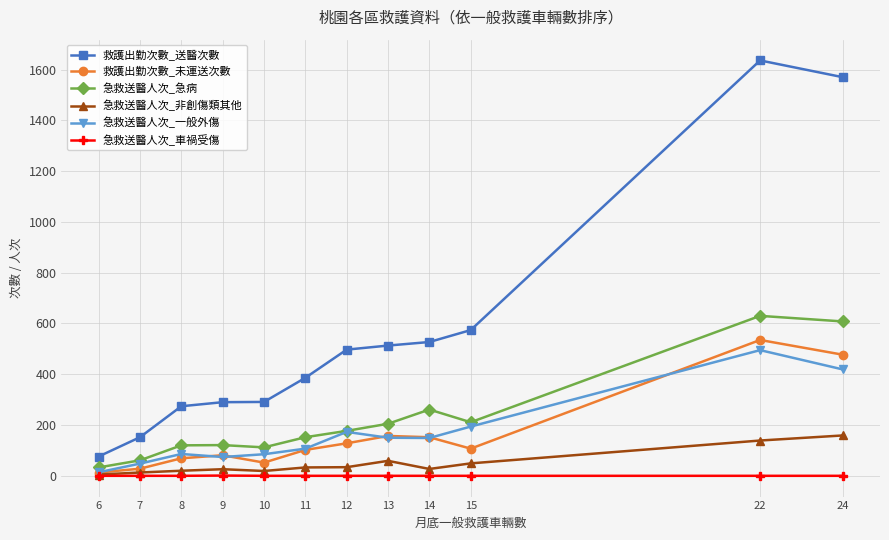

How many lines are shown in the chart?

6